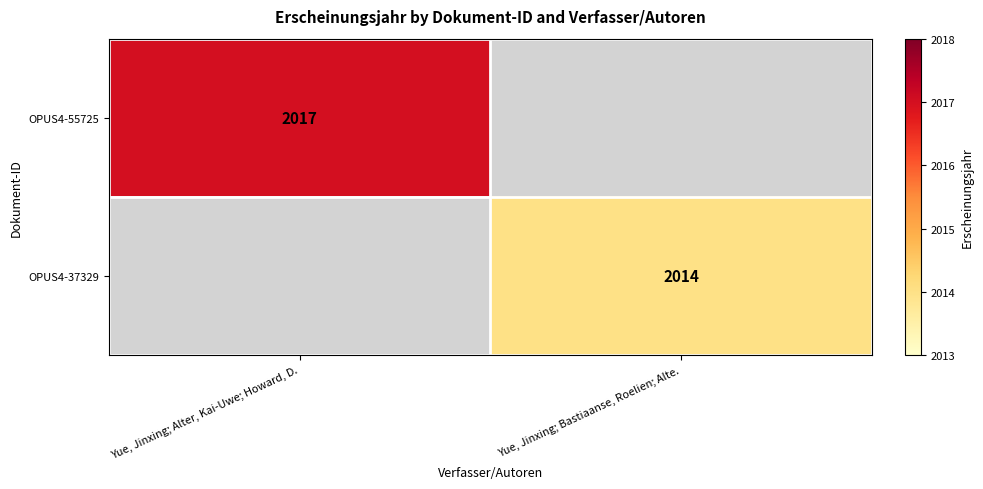

At which category does the chart reach its minimum across all series?

Yue, Jinxing; Bastiaanse, Roelien; Alte.